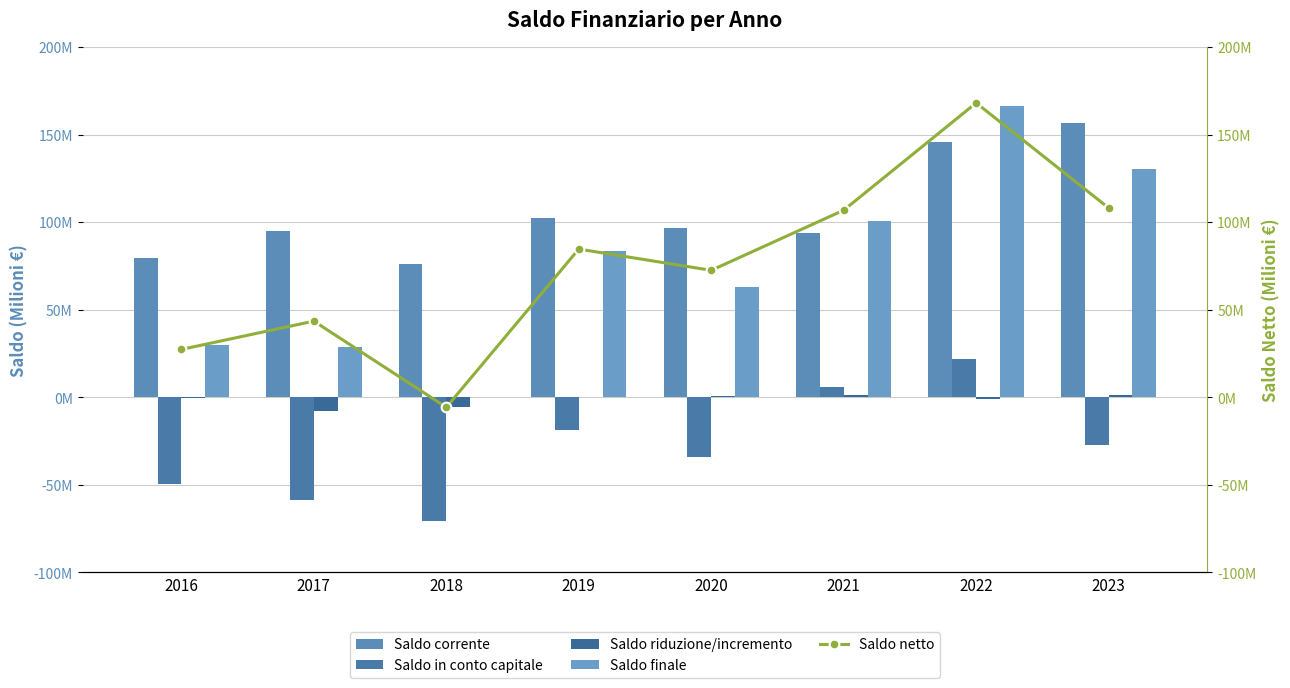

The Saldo corrente series shows 156.7 at 2023. True or false?

True